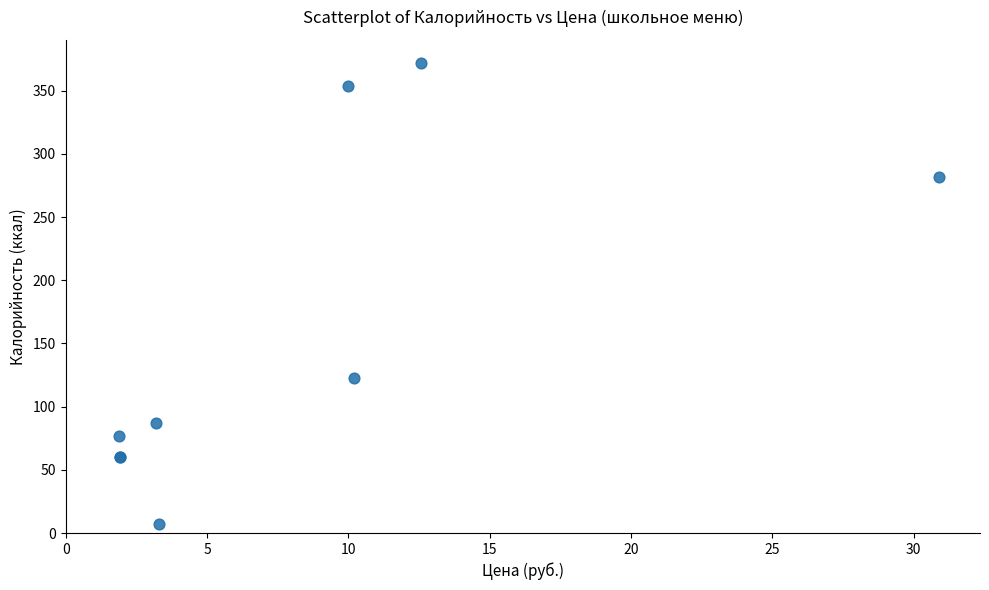

What Y value in the scatter plot is closest to 189?

123.0